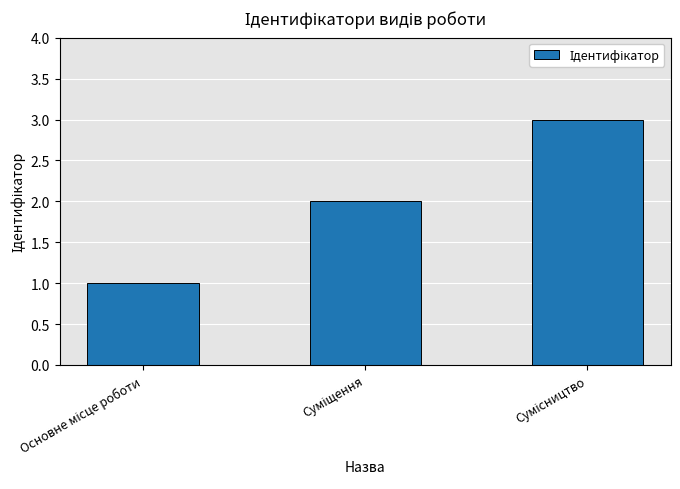

What is the greatest value displayed?

3